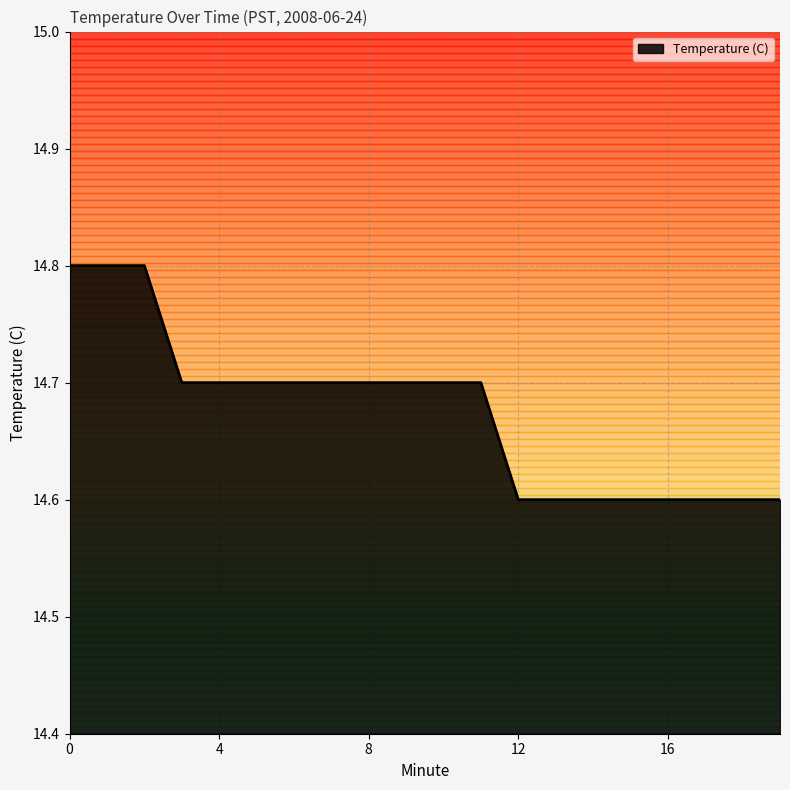

What is the maximum value shown in the chart?

14.8